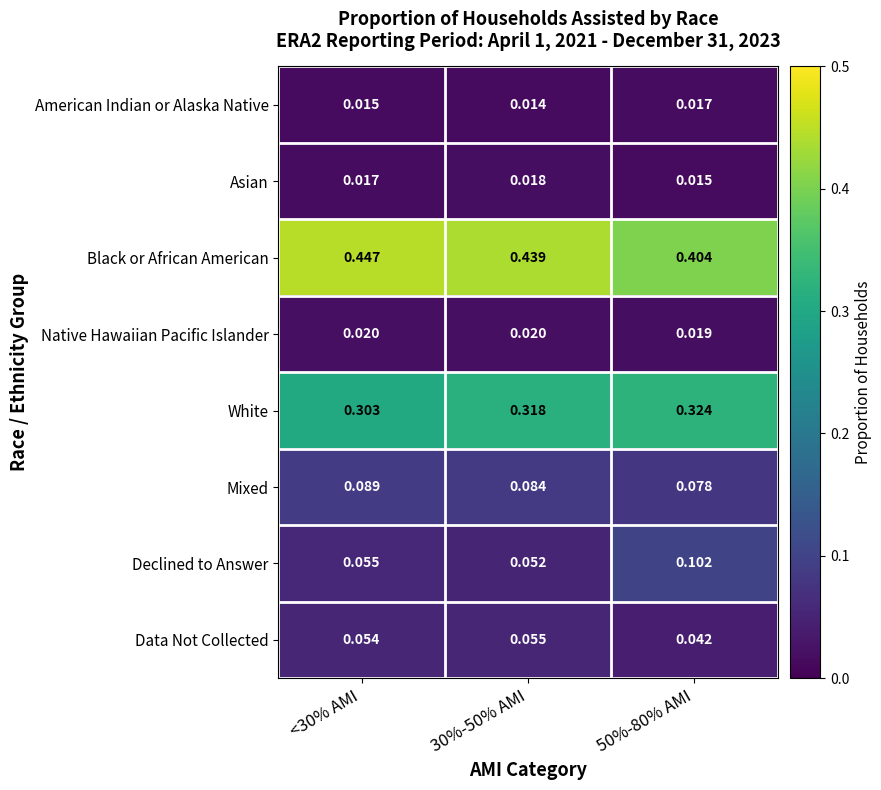

Which category has the highest value across all series?

<30% AMI